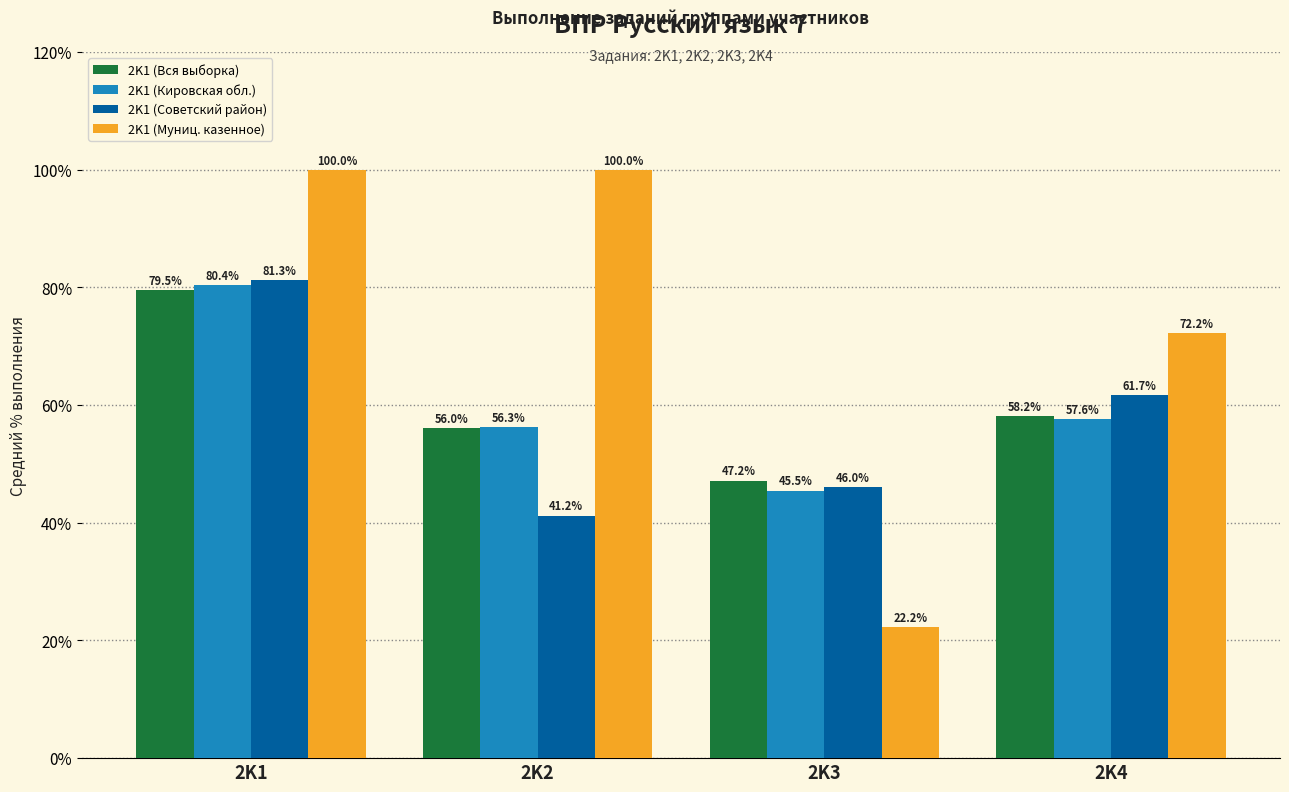

Rank the categories by 2K1 (Советский район) value from highest to lowest.

2K1, 2K4, 2K3, 2K2